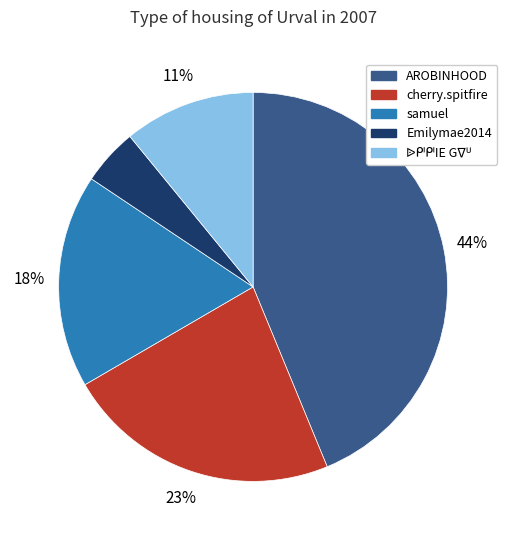

Is there any slice that represents more than half of the pie?

No